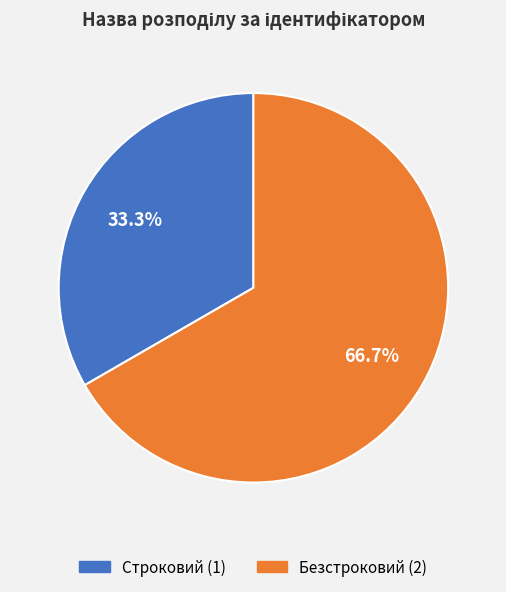

How many segments does this pie chart have?

2